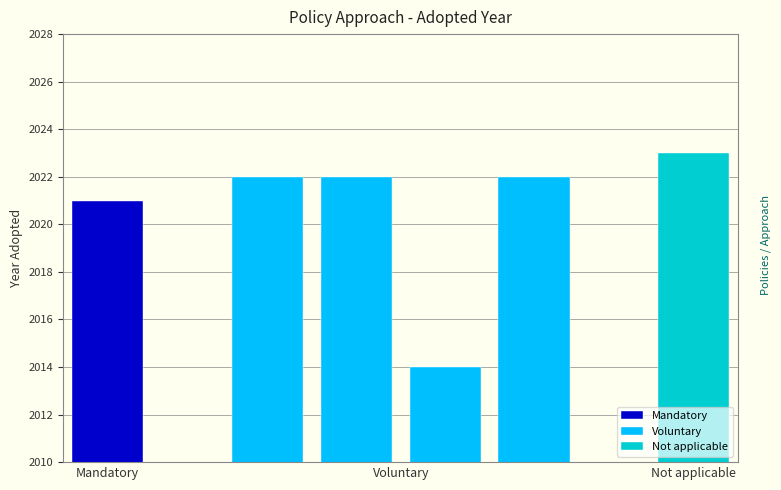

What is the sum of all Voluntary values?

8080